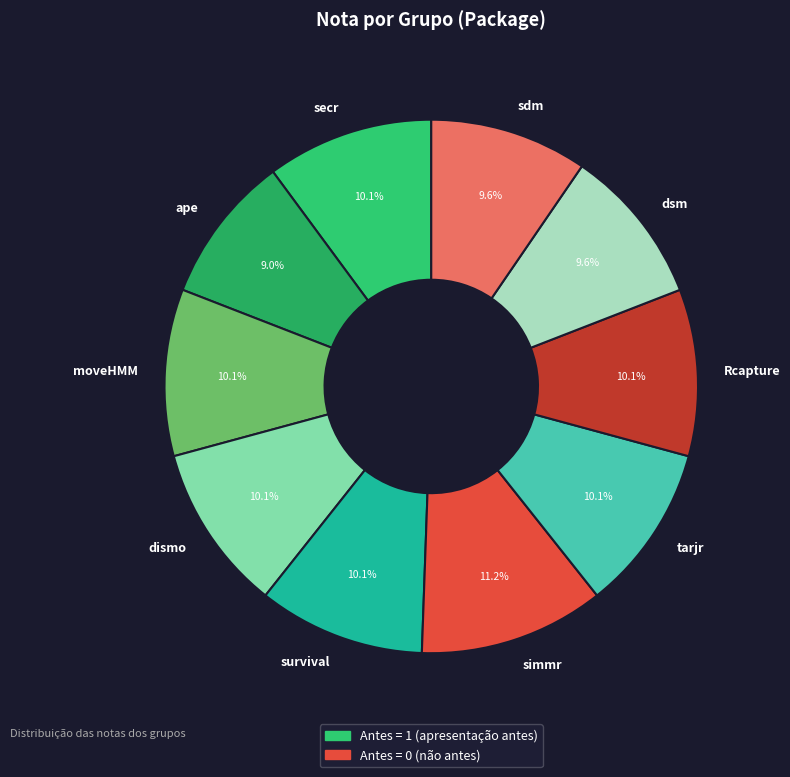

Does sdm account for over 50% of the chart?

No